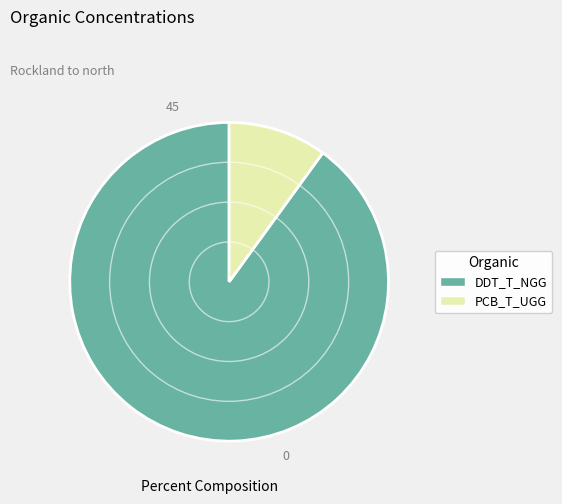

Is there a majority slice in this chart?

Yes